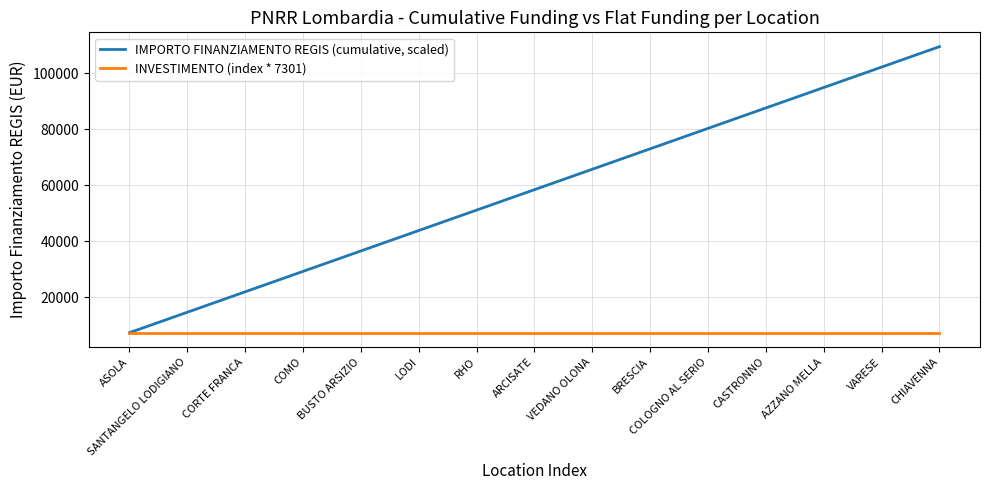

What is the difference between the second highest and minimum values in the IMPORTO FINANZIAMENTO REGIS (cumulative, scaled) series?

94913